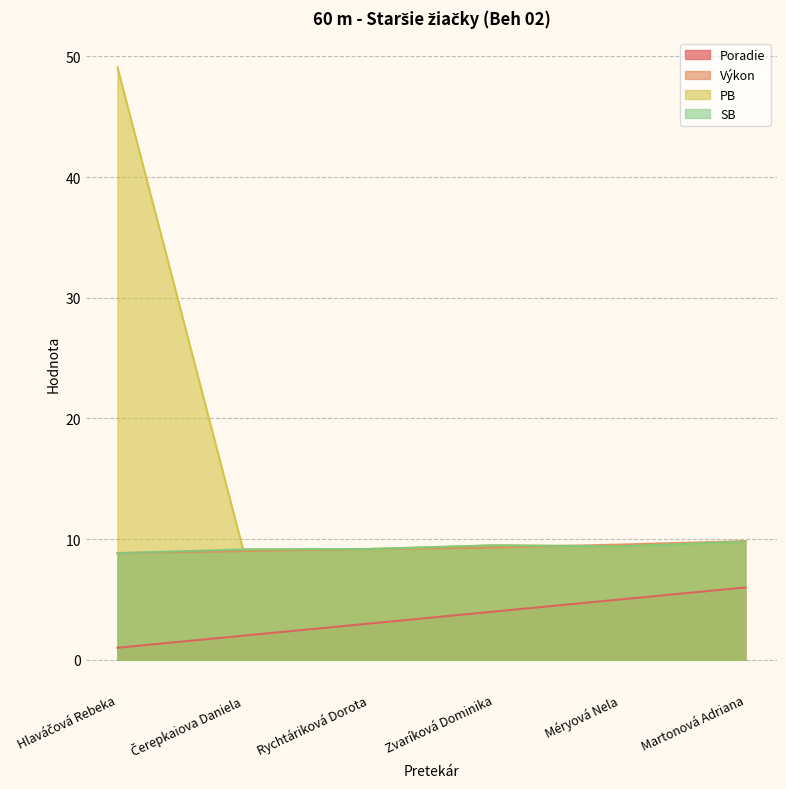

At how many categories does at least one series exceed 48?

1